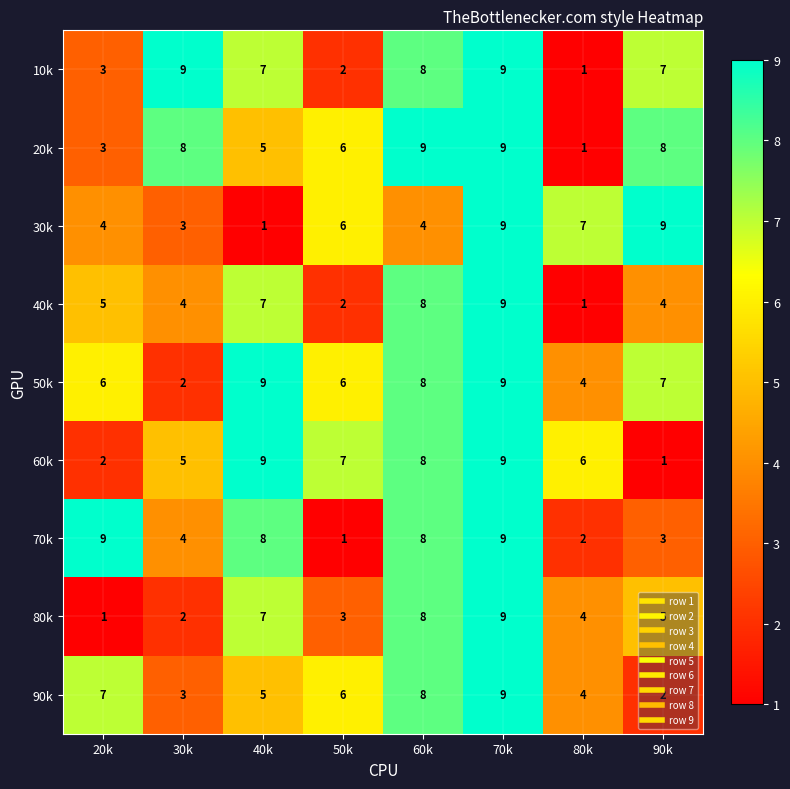

What is the sum of all 40k values?

40